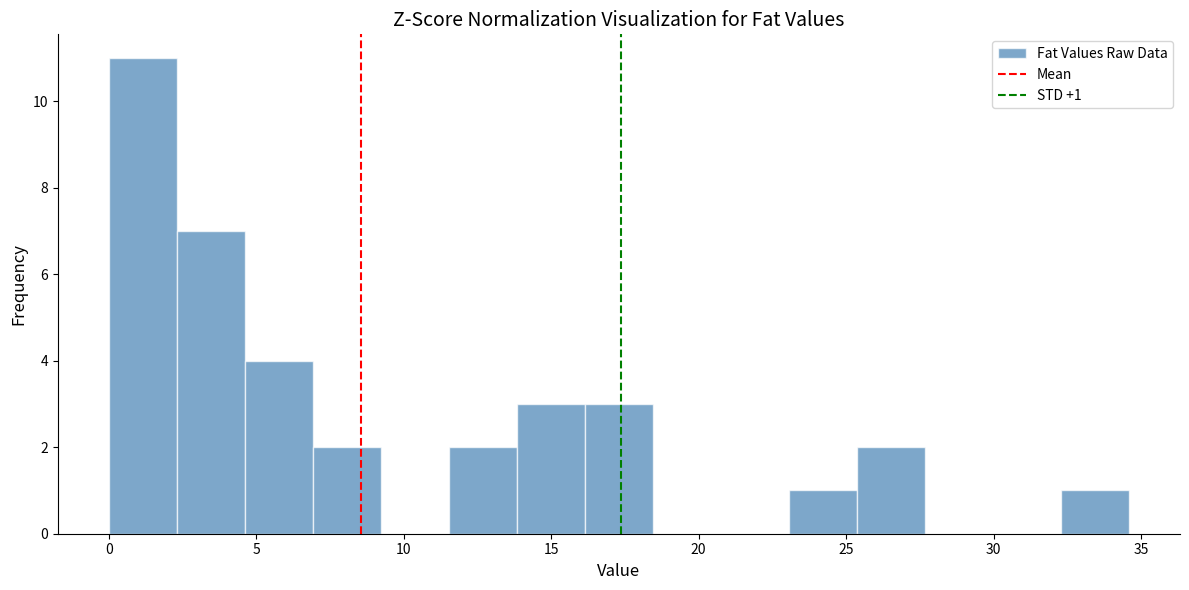

Which range on the x-axis has the tallest bar?

0.0 to 2.5